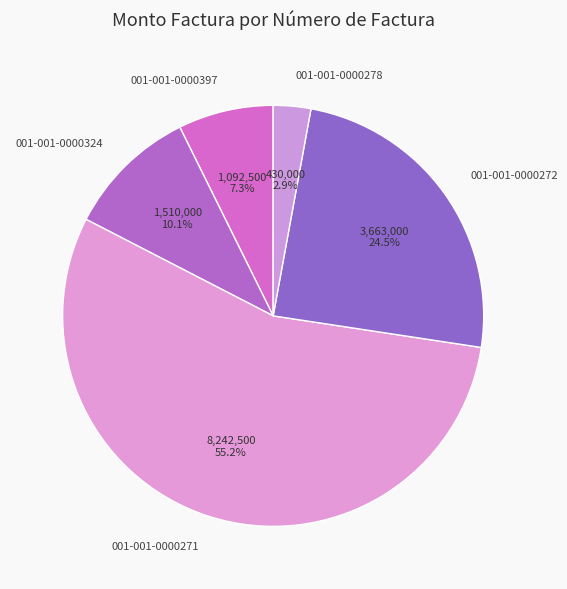

How many slices are in this pie chart?

5